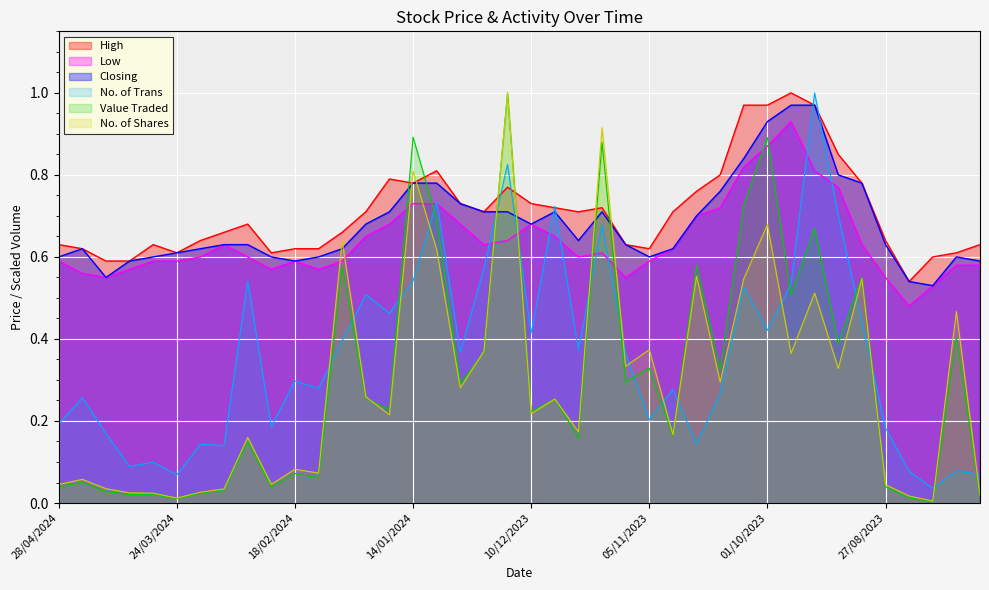

True or false: No. of Shares has more than 2 interior local peaks.

True